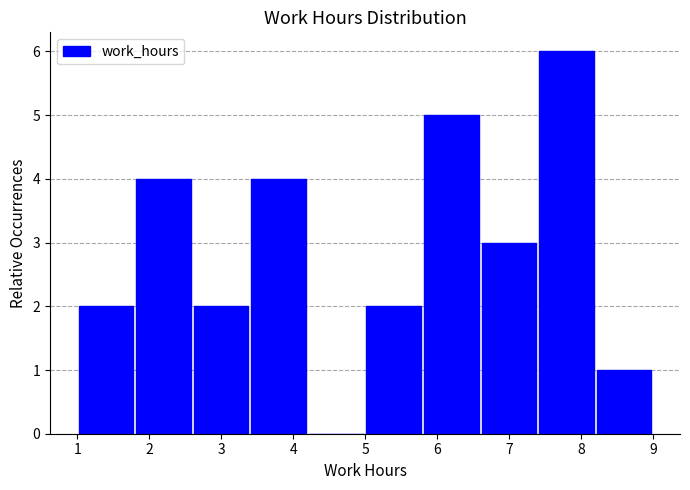

What is the height of the bar covering 8.2 to 9.0 on the x-axis? The values are not printed on the chart, so give them approximately, as read against the axis.

1